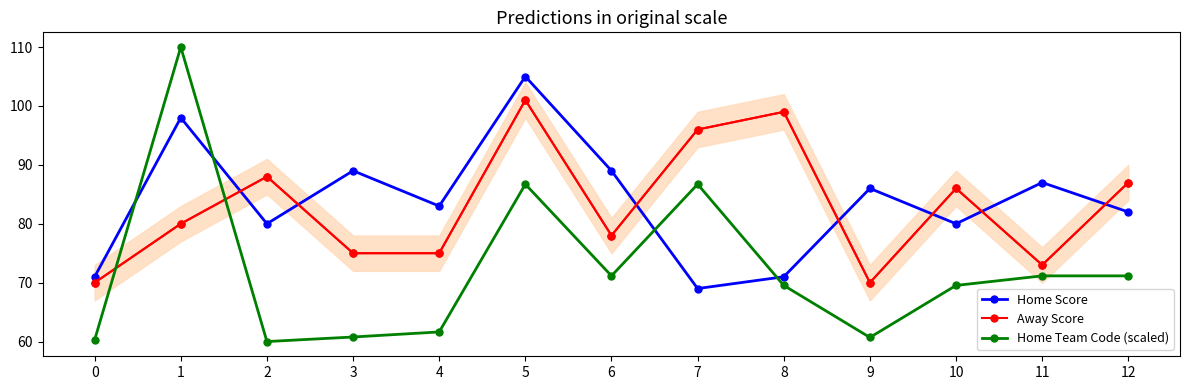

Reading right to left, transcribe all the data shown in this chart.

Home Score: 82.0	87.0	80.0	86.0	71.0	69.0	89.0	105.0	83.0	89.0	80.0	98.0	71.0
Away Score: 87.0	73.0	86.0	70.0	99.0	96.0	78.0	101.0	75.0	75.0	88.0	80.0	70.0
Home Team Code (scaled): 71.2	71.2	69.5	60.7	69.5	86.7	71.2	86.7	61.6	60.8	60.0	110.0	60.3